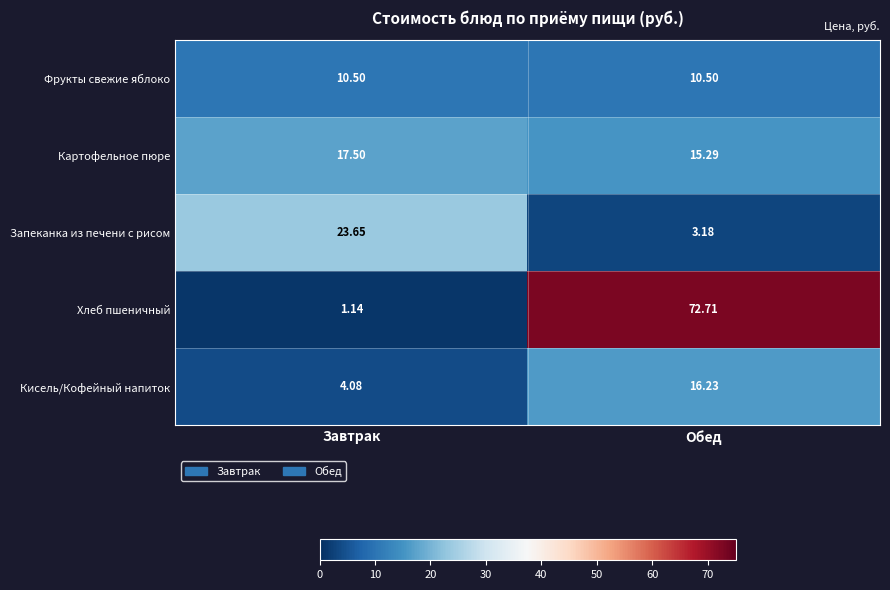

Is the value of Кисель/Кофейный напиток at Обед greater than the value of Запеканка из печени с рисом at Завтрак?

No